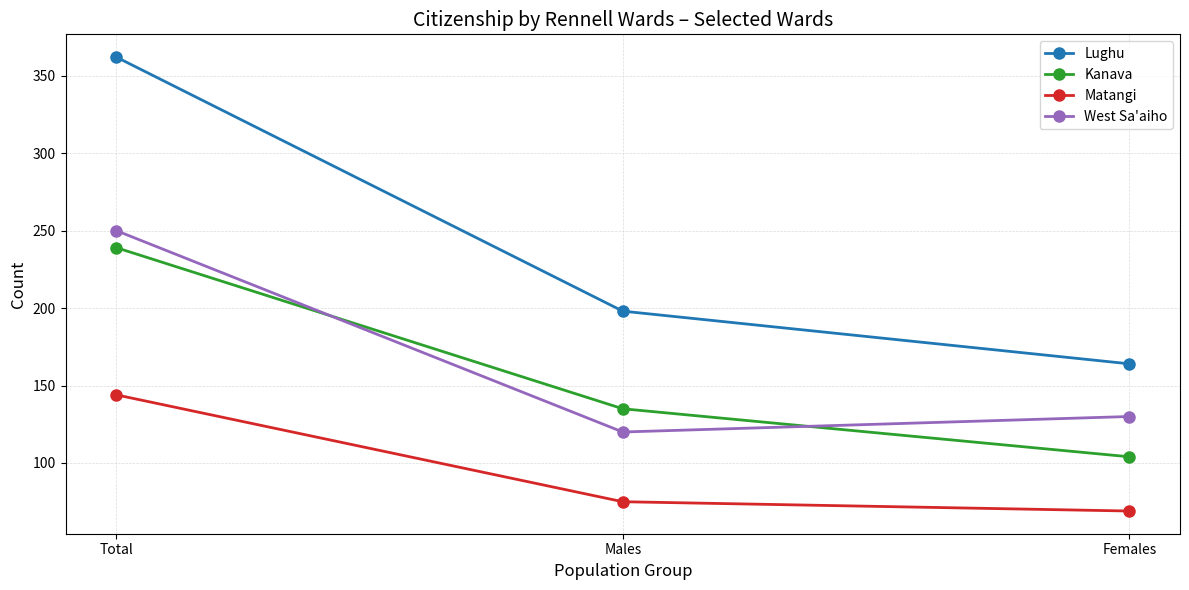

List the labels in order of Kanava value, largest first.

Total, Males, Females